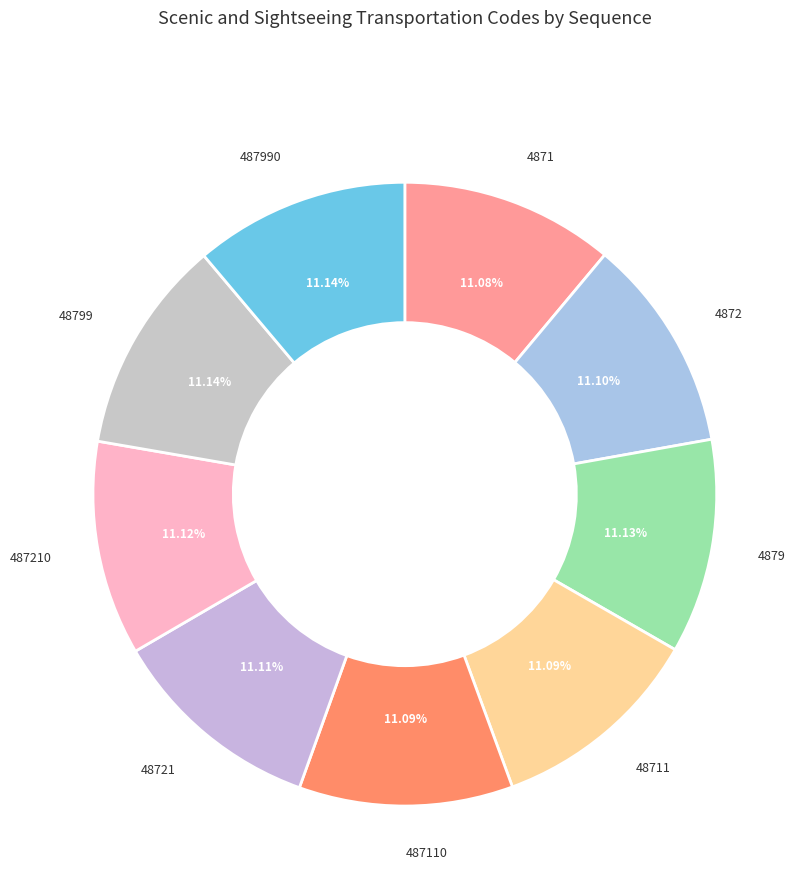

What percentage is NOT represented by 487210?

88.9%